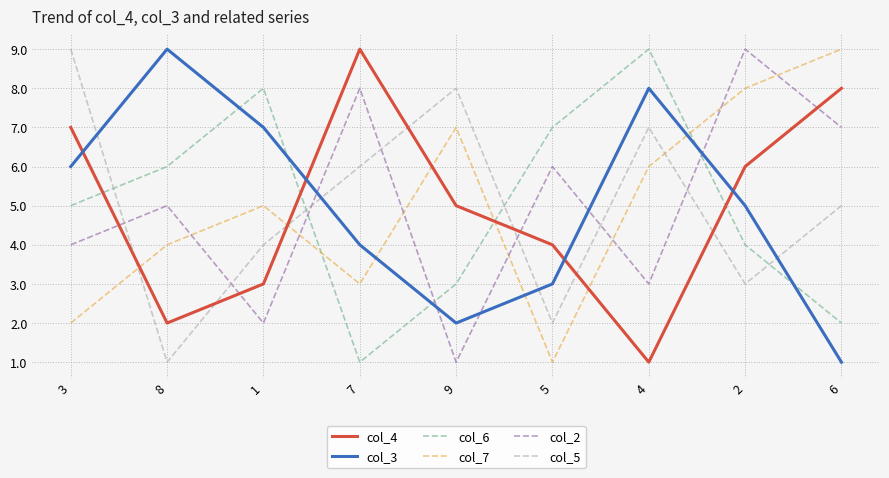

Reading left to right, list all the values displayed in this chart.

col_4: 7	2	3	9	5	4	1	6	8
col_3: 6	9	7	4	2	3	8	5	1
col_6: 5	6	8	1	3	7	9	4	2
col_7: 2	4	5	3	7	1	6	8	9
col_2: 4	5	2	8	1	6	3	9	7
col_5: 9	1	4	6	8	2	7	3	5